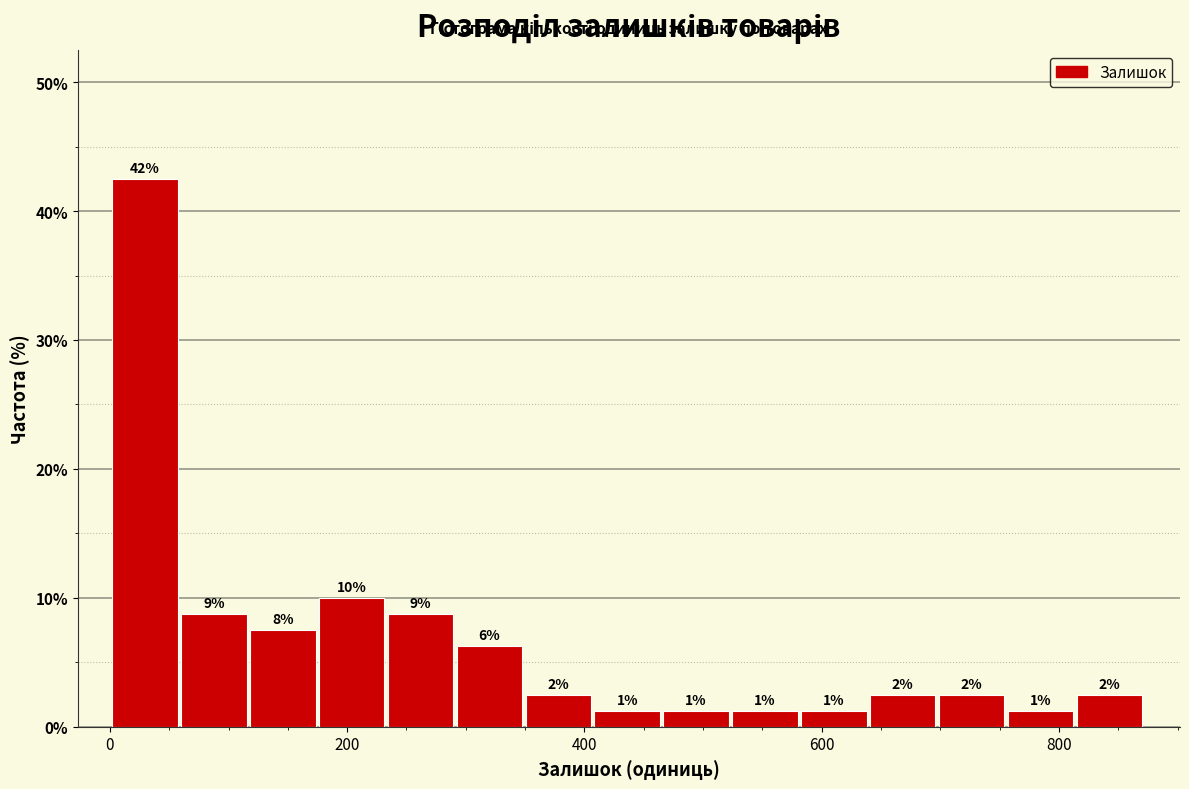

Around what value on the x-axis is the tallest bar? Give the approximate position of its centre, as read against the axis.

20